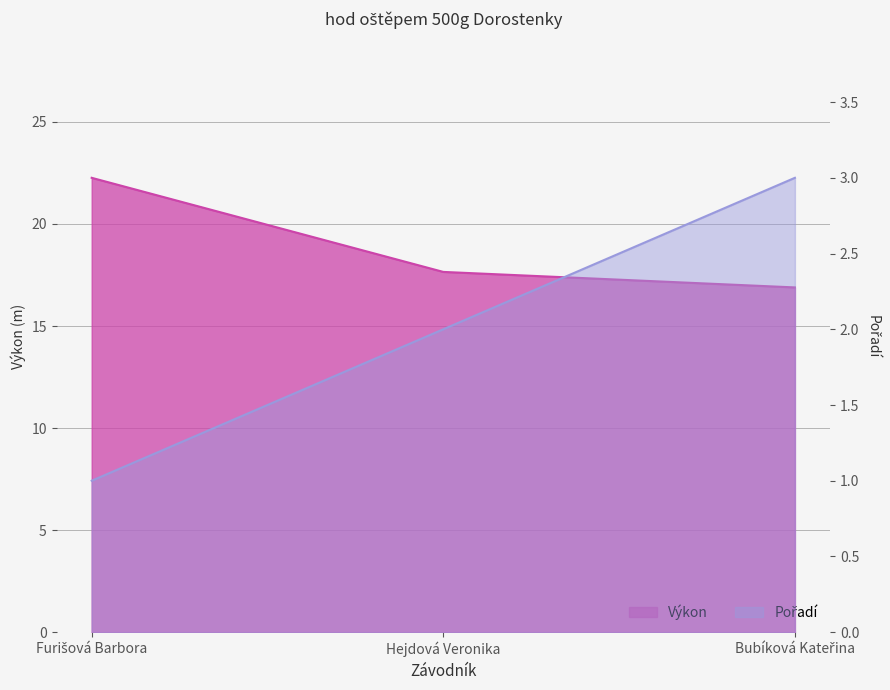

Is the value of Výkon at Hejdová Veronika greater than the value of Pořadí at Hejdová Veronika?

Yes